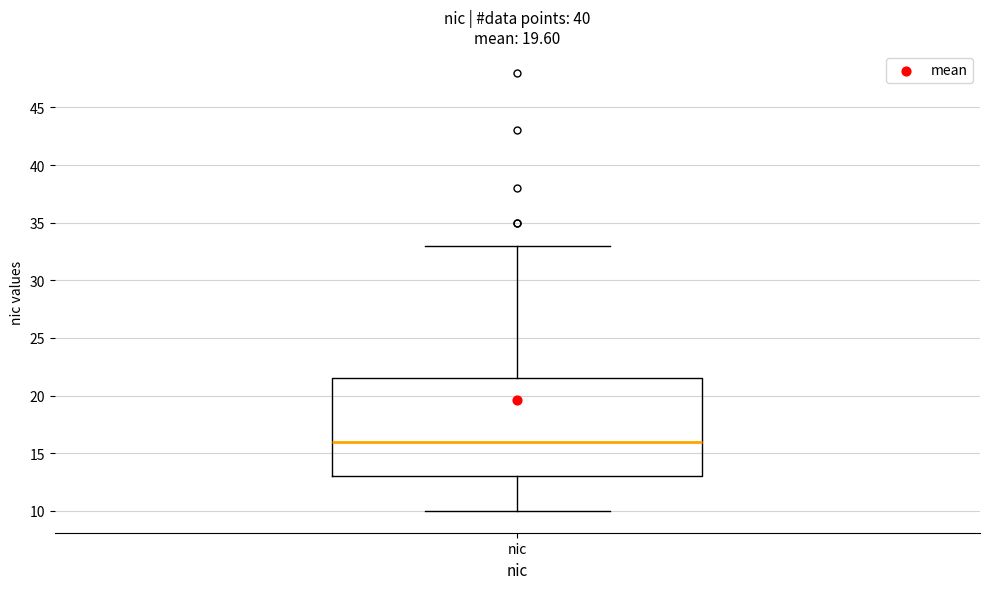

Transcribe this box plot: give where the median line is, the range the box spans, and where the two whiskers end, as read against the y-axis. The values are not printed on the chart, so give them approximately, as read against the axis.

median 16.0, box 13.0 to 21.5, whiskers 10.0 to 33.0